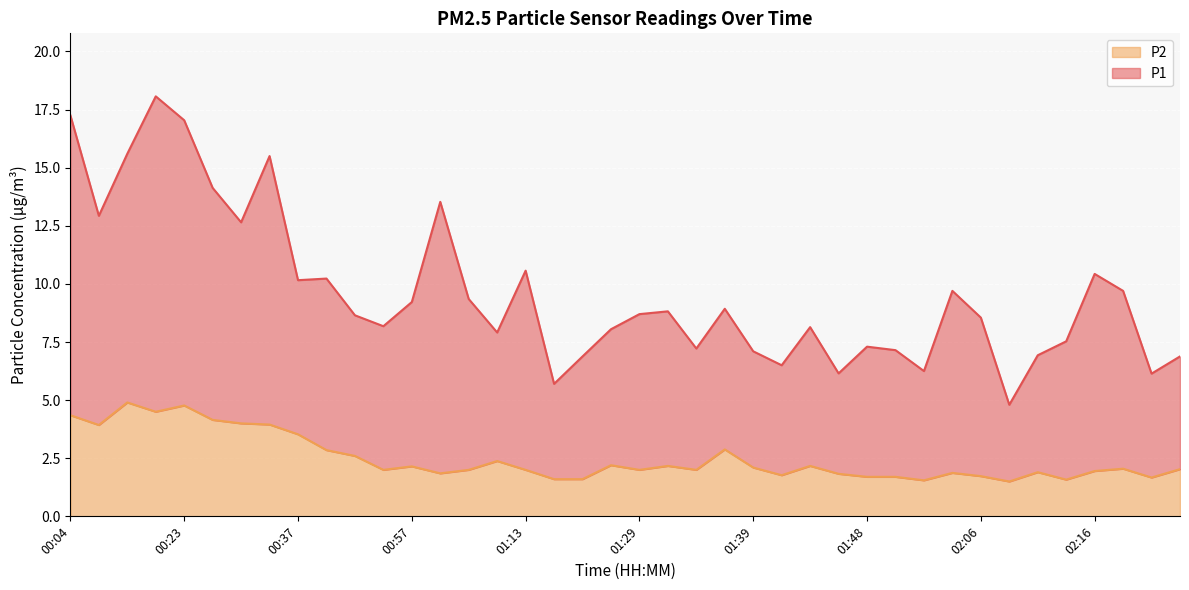

At how many categories does at least one series exceed 11?

9